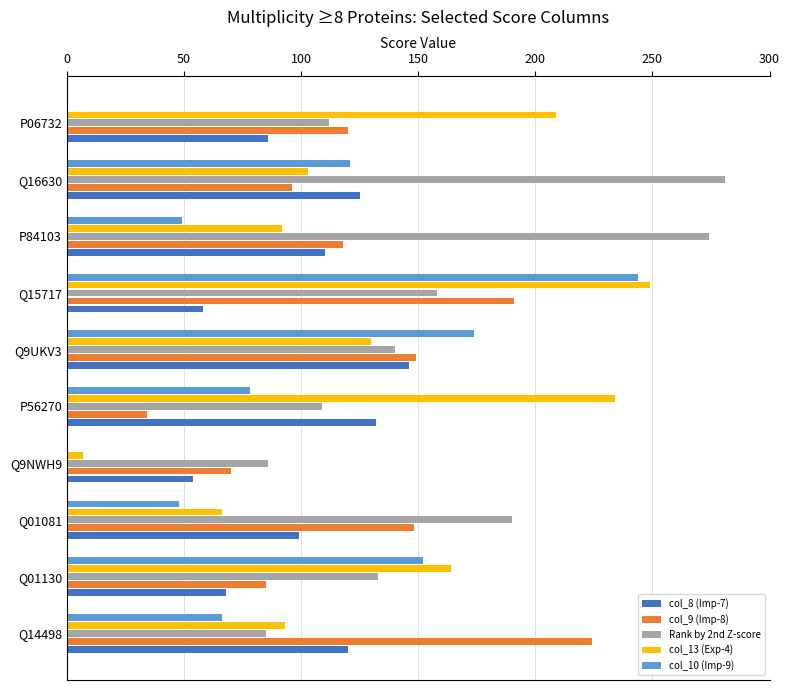

Is the value of col_8 (Imp-7) at Q15717 greater than the value of col_9 (Imp-8) at Q01081?

No